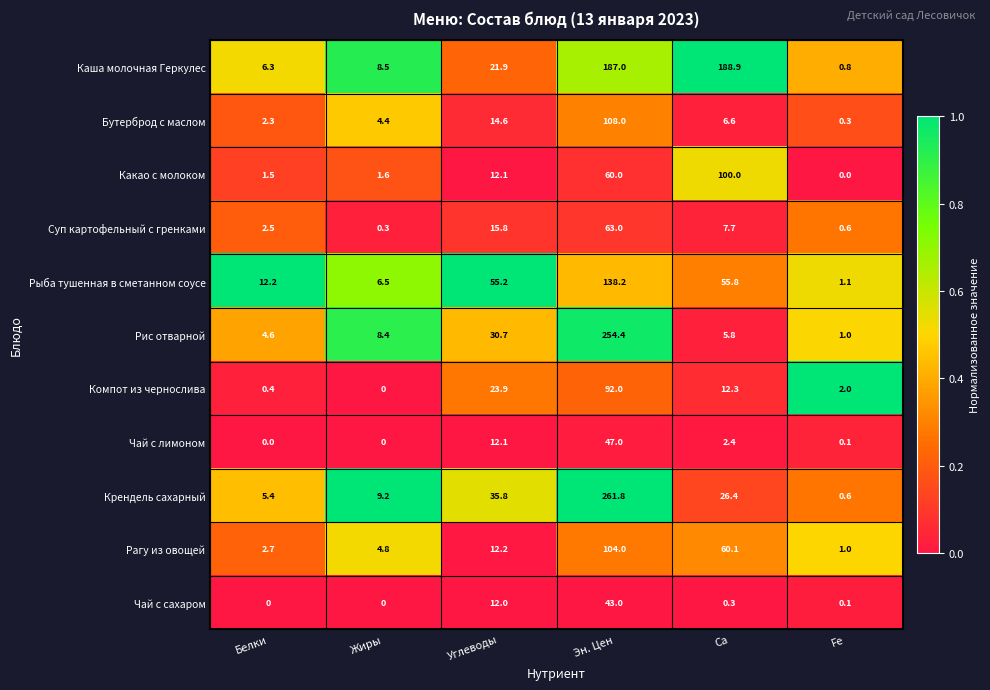

What is the greatest value displayed?

261.8